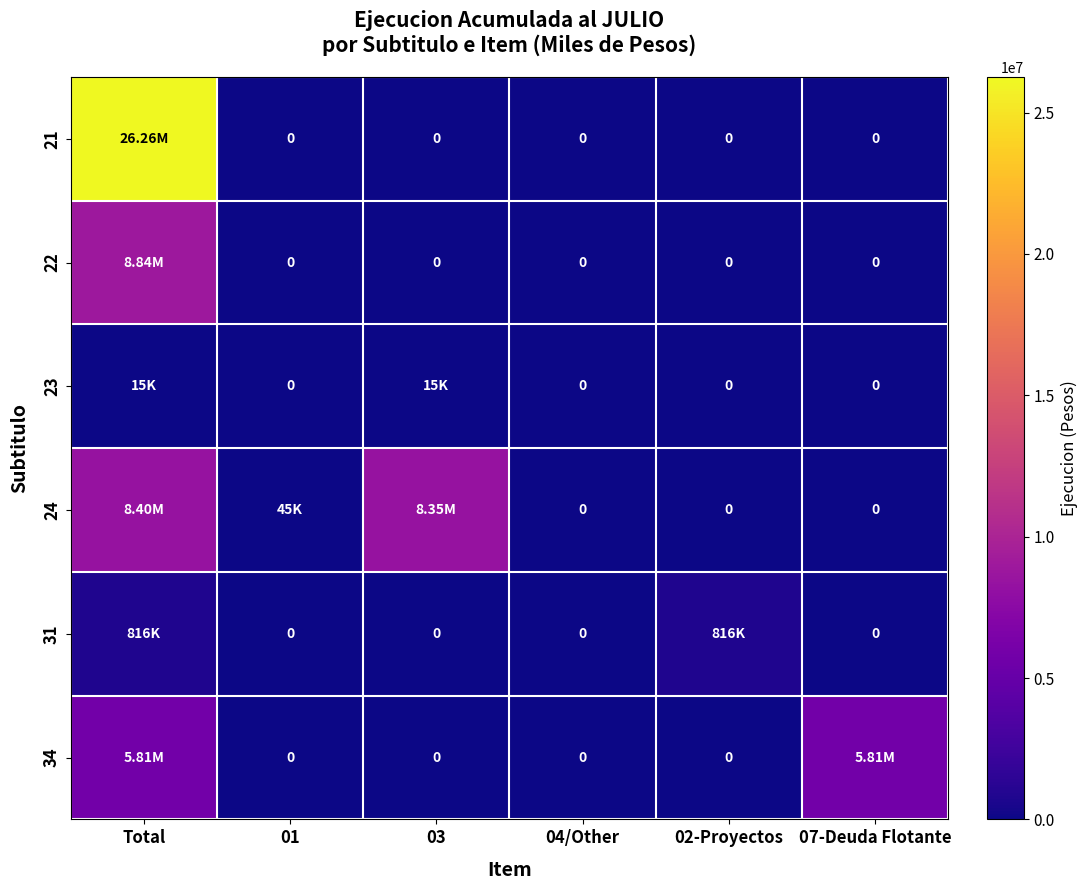

Is it true that 23 equals 3012 at Total?

False